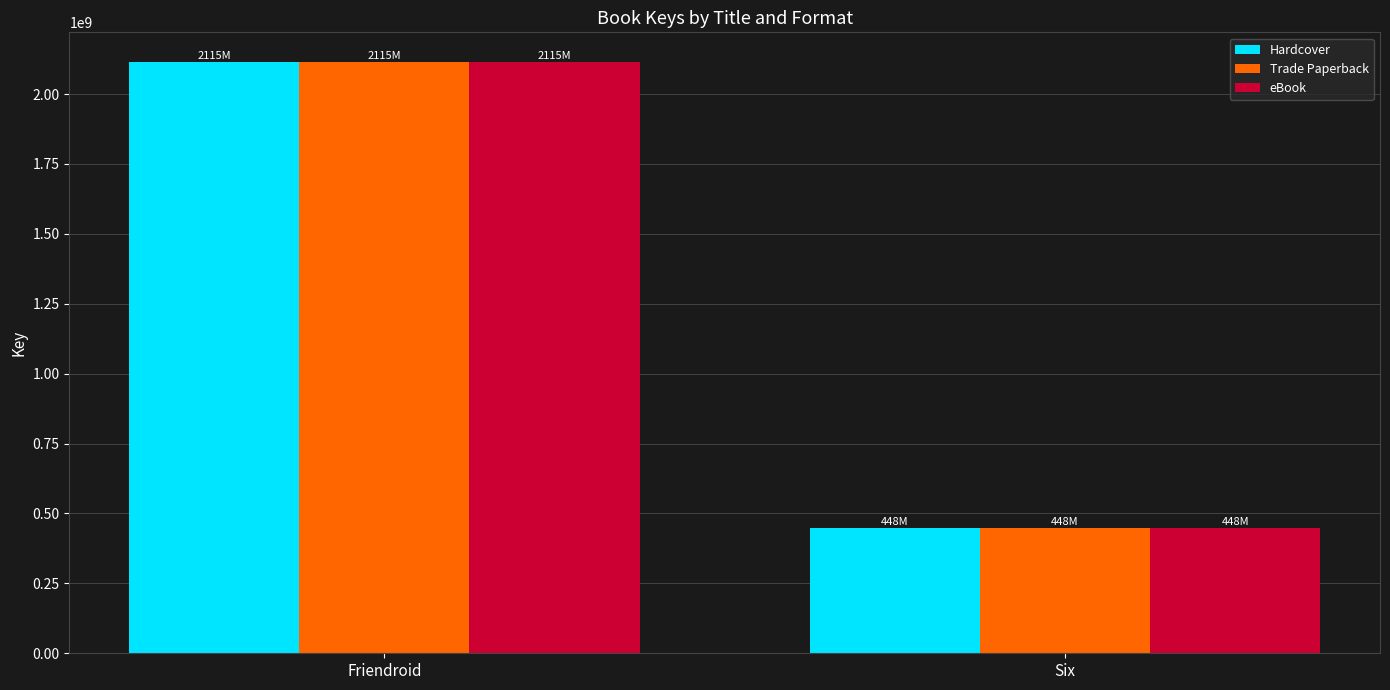

What is the approximate value of Trade Paperback at Six, to the nearest 100?

448321600